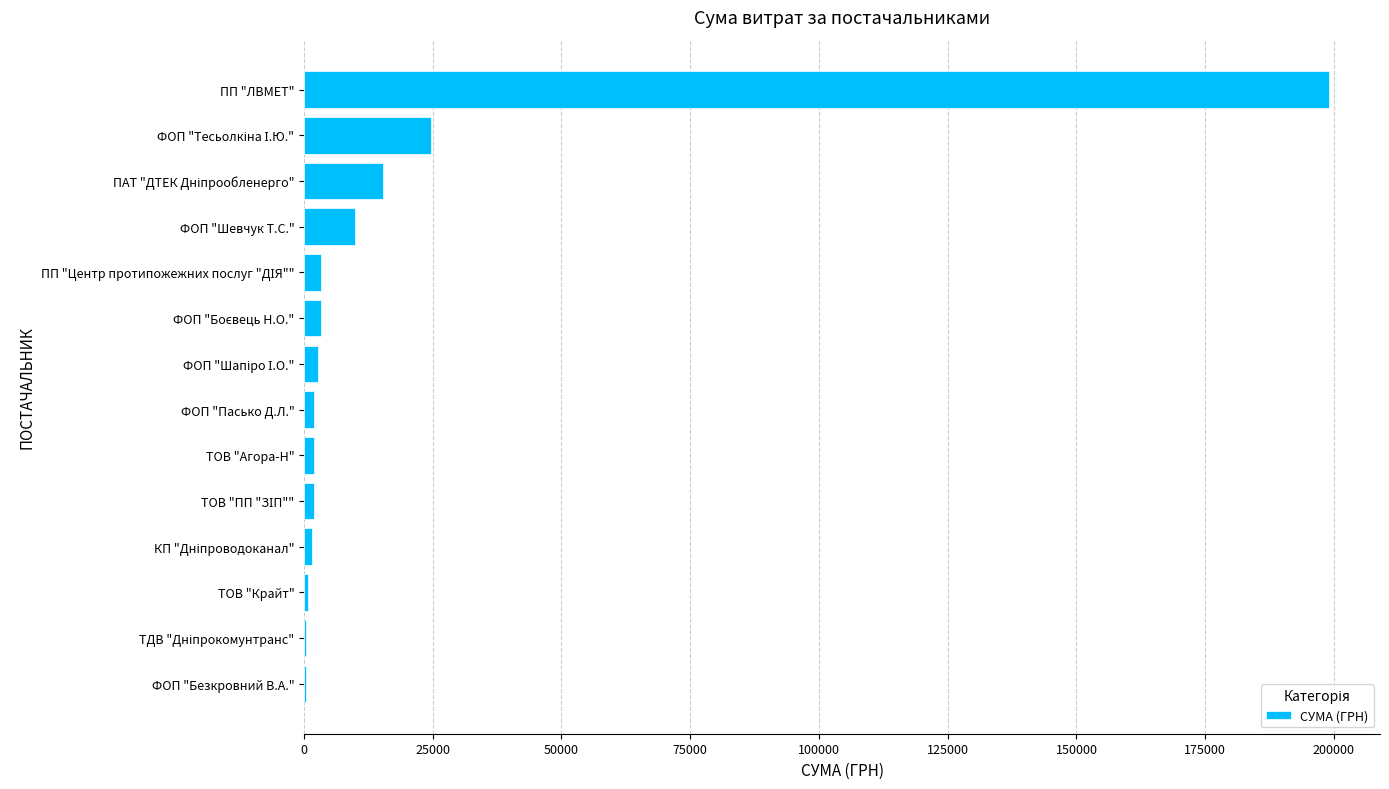

What is the approximate value at ФОП "Шевчук Т.С."?

9928.0